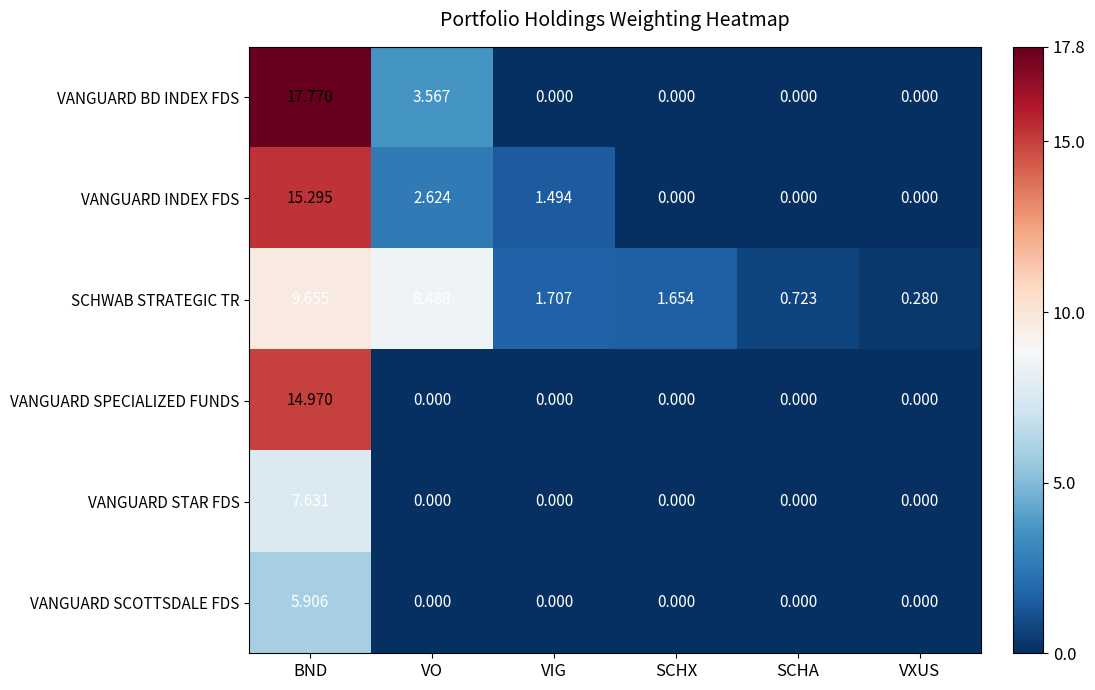

Rank the series by their maximum value, from highest to lowest.

VANGUARD BD INDEX FDS, VANGUARD INDEX FDS, VANGUARD SPECIALIZED FUNDS, SCHWAB STRATEGIC TR, VANGUARD STAR FDS, VANGUARD SCOTTSDALE FDS